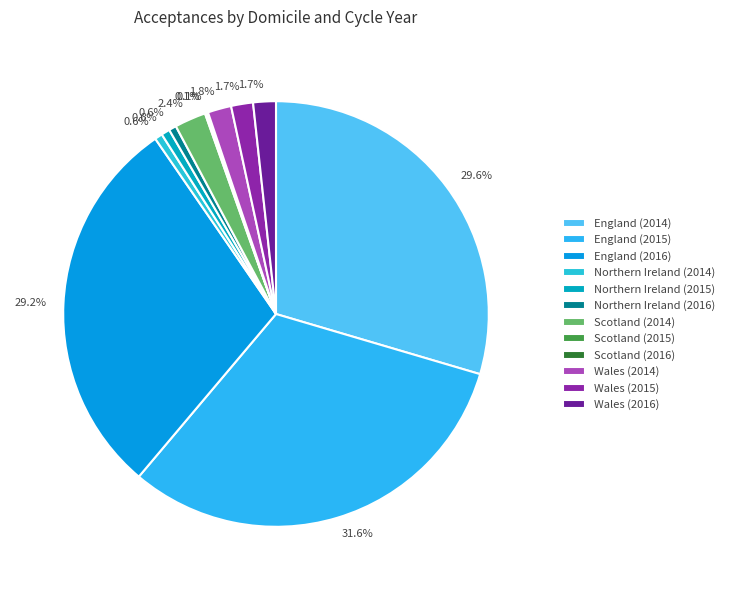

Count the number of slices in the pie.

12